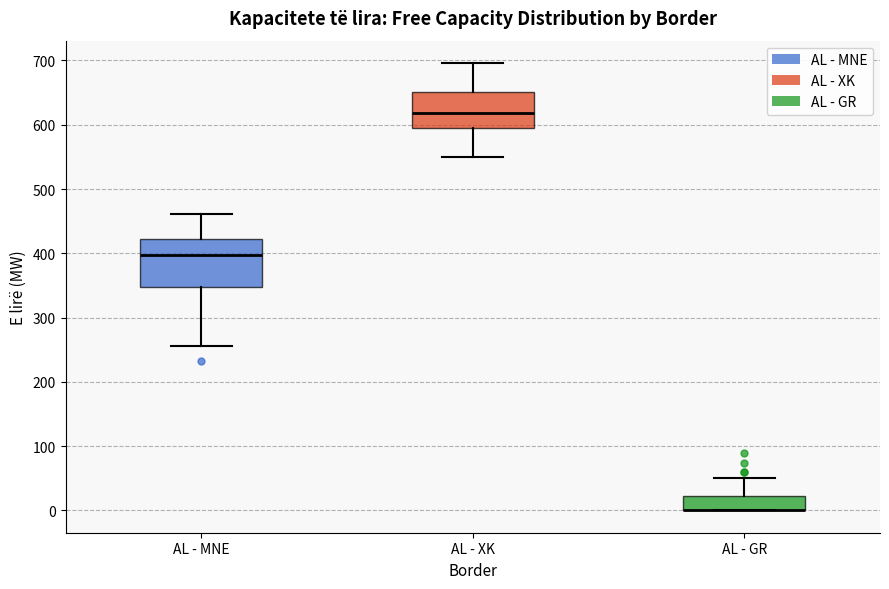

Comparing the boxes themselves (not the whiskers), which one is the tallest?

AL - MNE